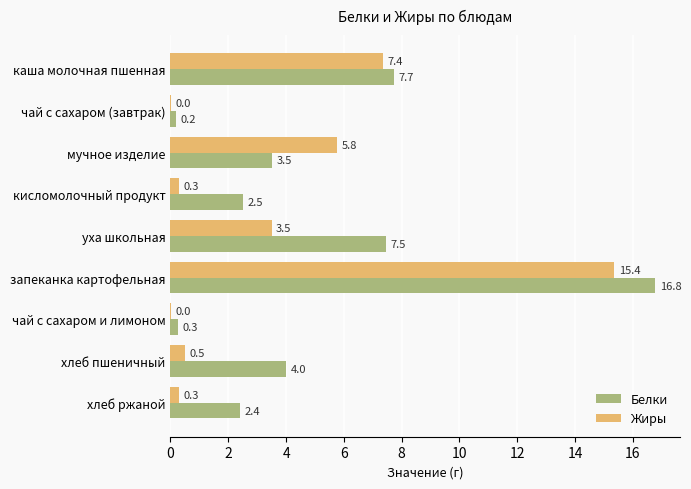

Is it true that Жиры equals 0.5 at хлеб пшеничный?

True